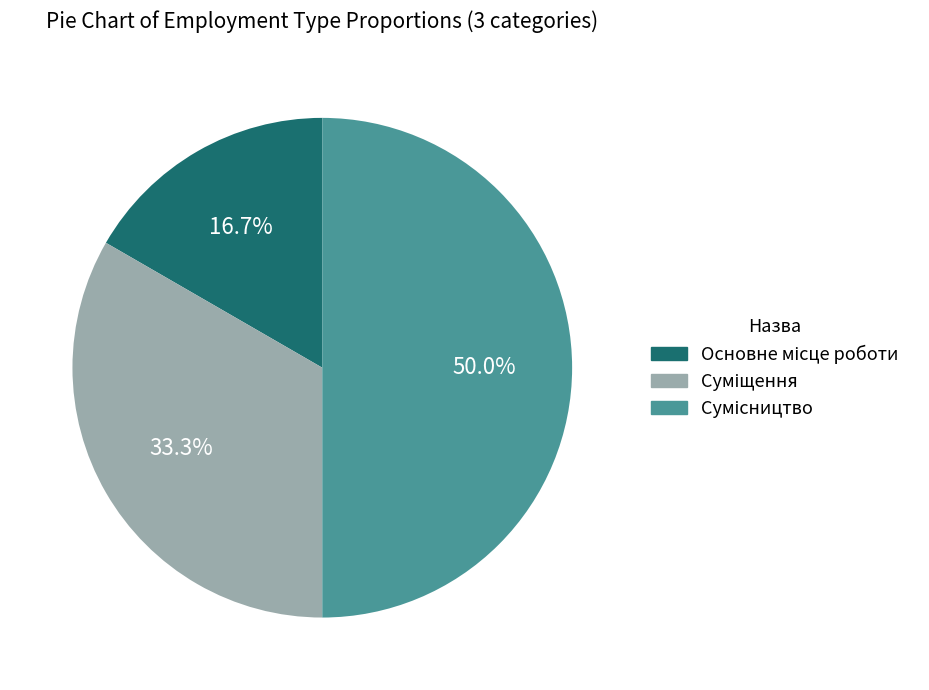

Which category has the smallest portion of the pie?

Основне місце роботи